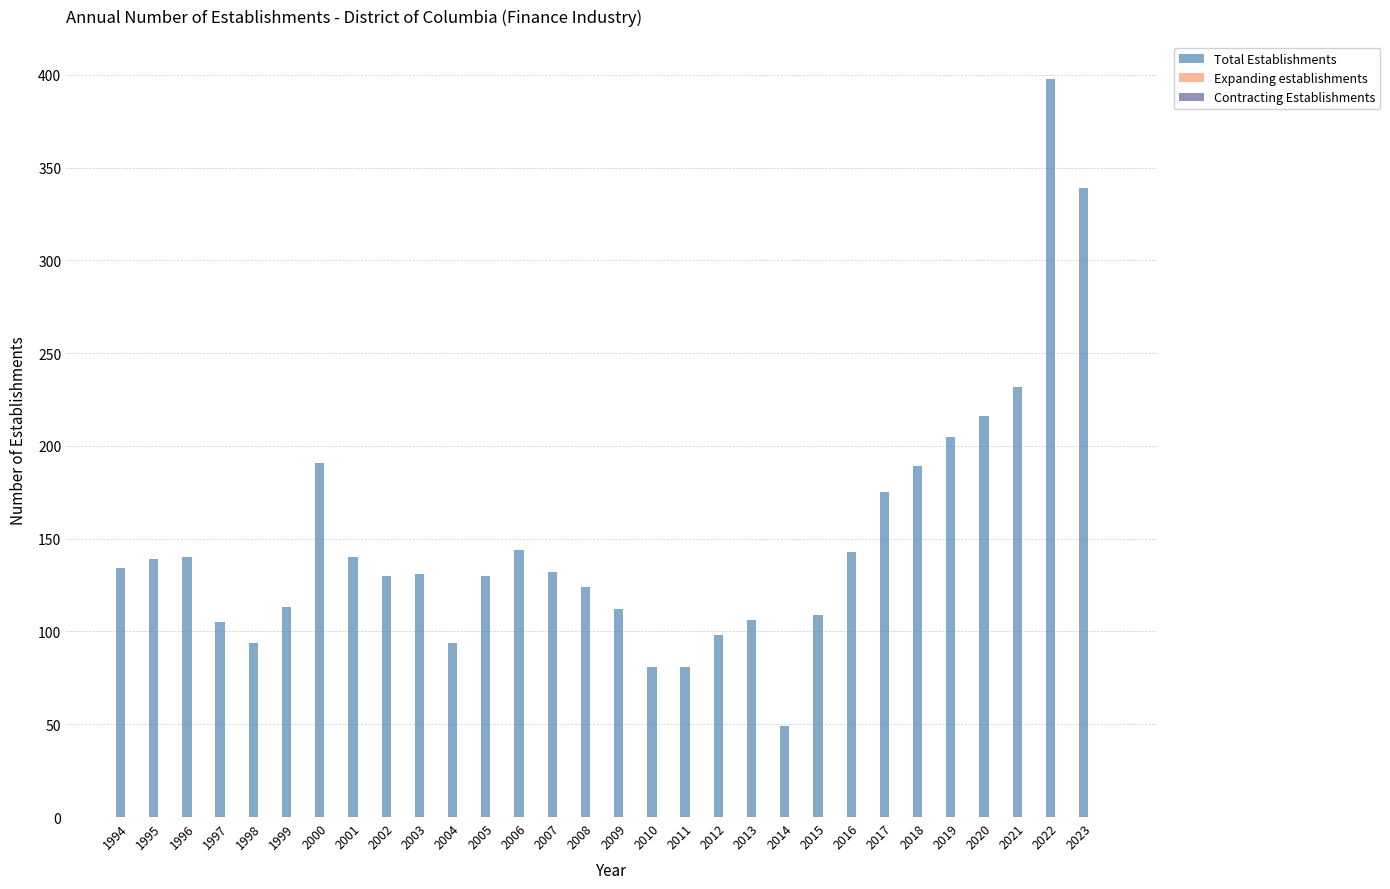

What is the value of the 15th bar from the left?

124